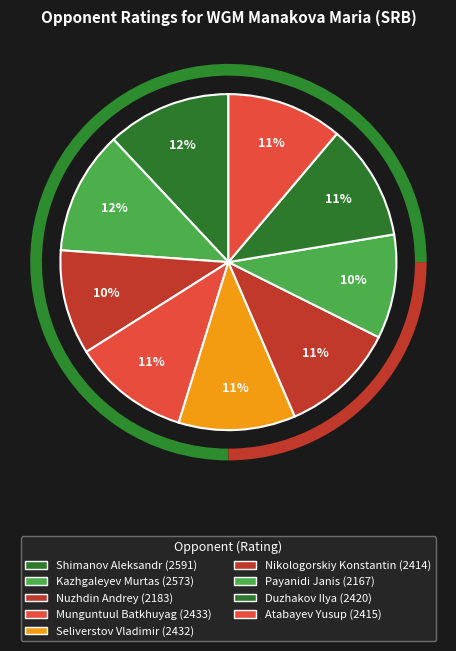

True or false: Kazhgaleyev Murtas accounts for 18% of the total.

False